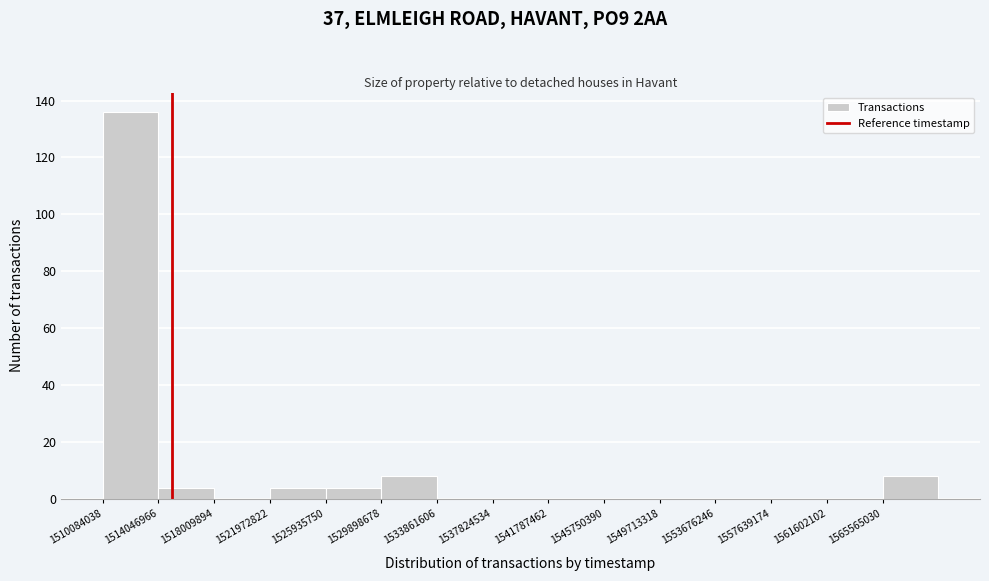

Over which range of the x-axis is the bar tallest?

1510000000 to 1514000000